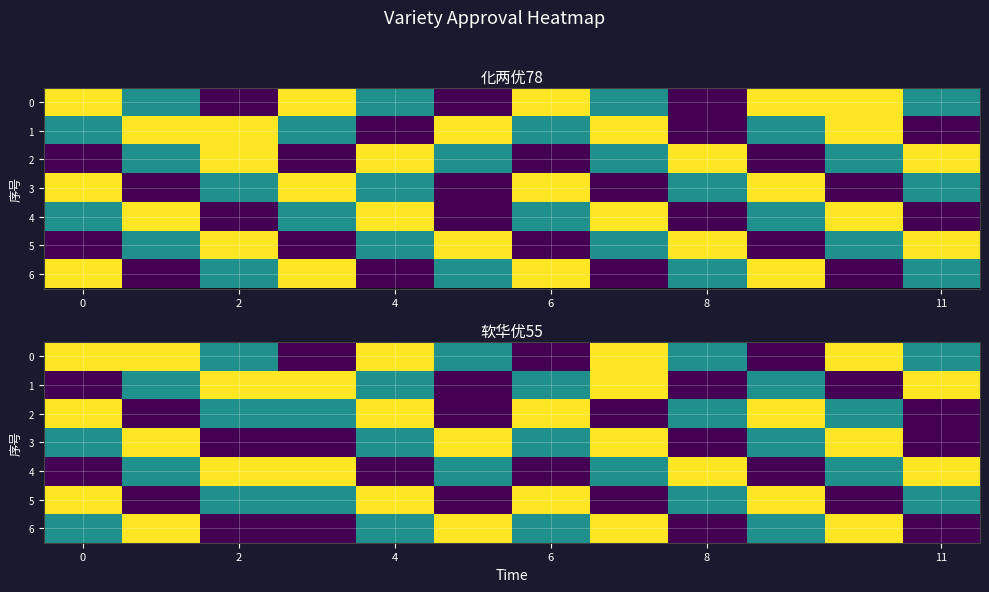

At which category is the sum across all series the highest?

4